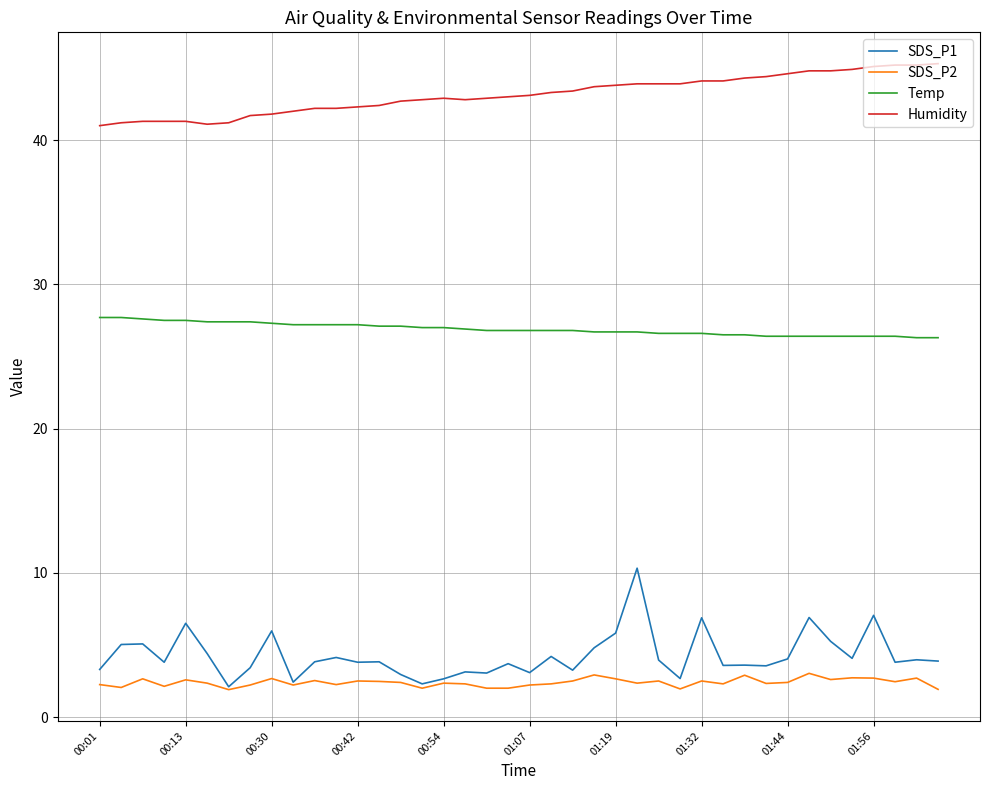

What is the lowest value of the Temp series?

26.3